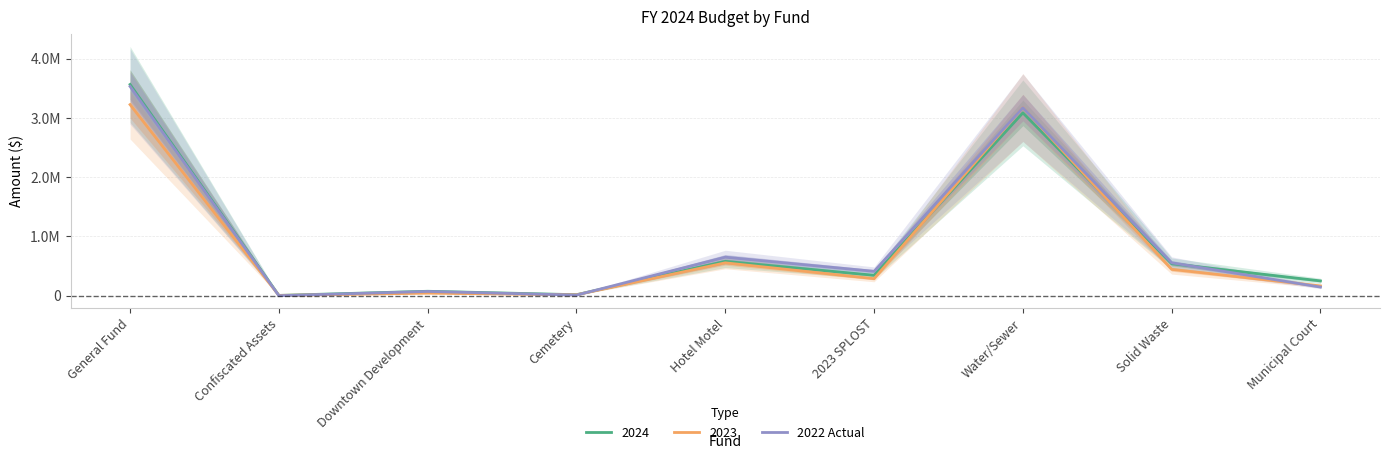

Which label corresponds to the largest value in the chart?

General Fund